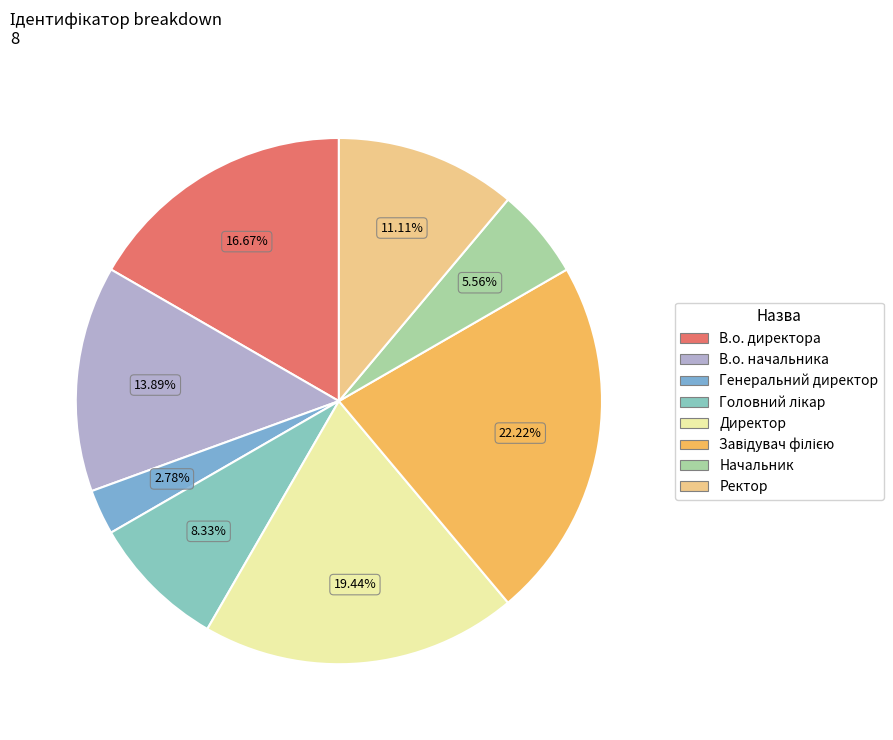

Do Завідувач філією and Директор together represent more than half of the pie?

No